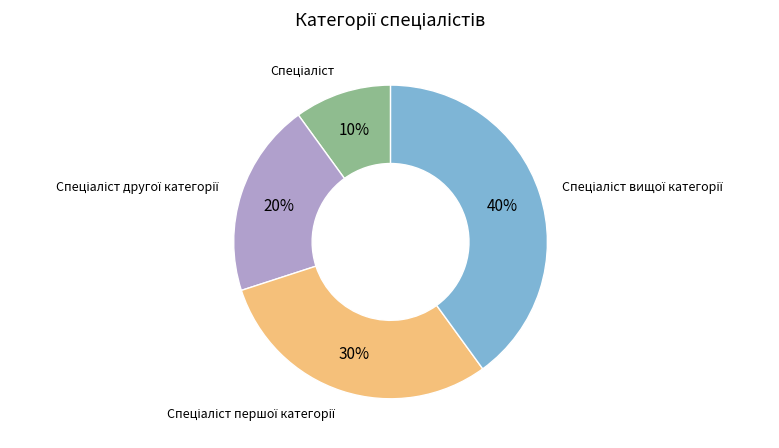

Is there any slice that represents more than half of the pie?

No